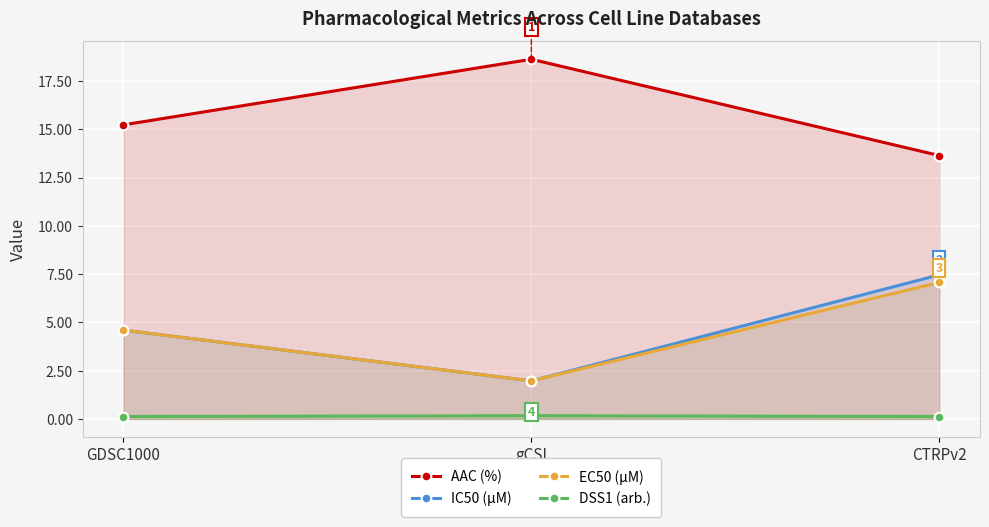

Between gCSI and CTRPv2, which series saw the biggest shift?

IC50 (µM)